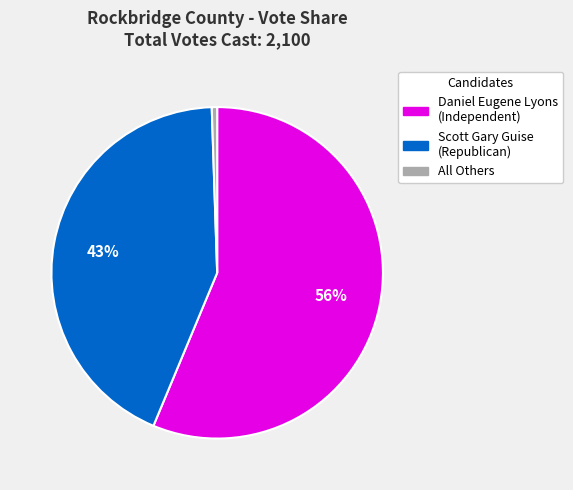

Is there a majority slice in this chart?

Yes